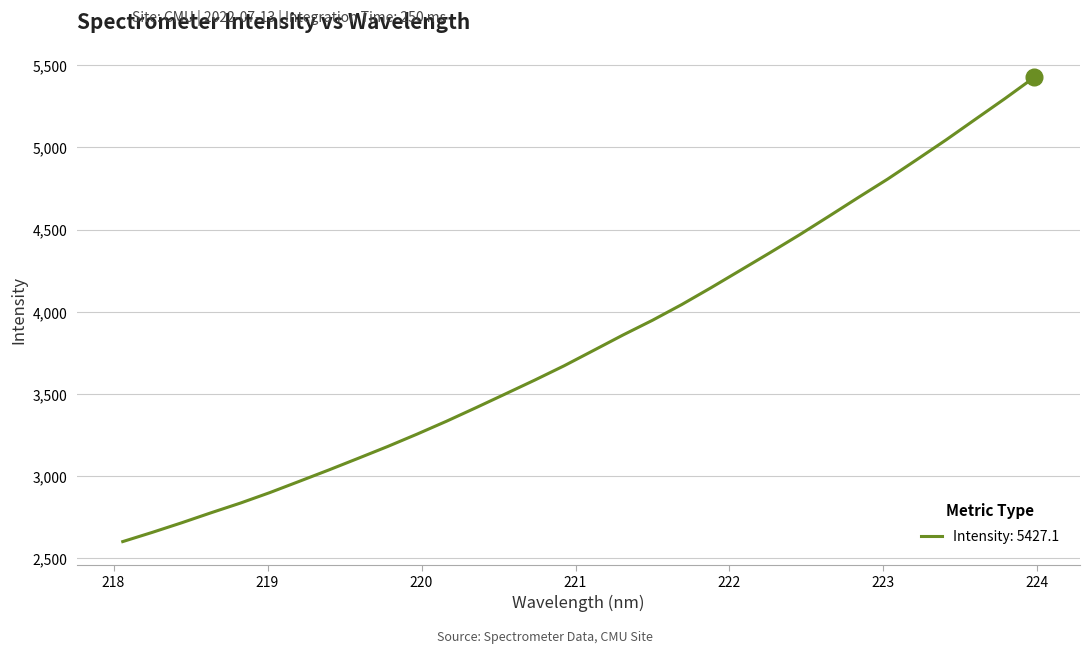

What is the smallest value displayed?

2602.7